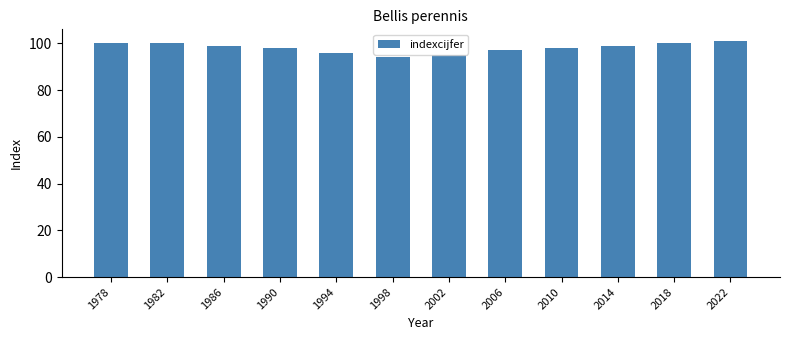

What is the value of the 6th bar from the left?

94